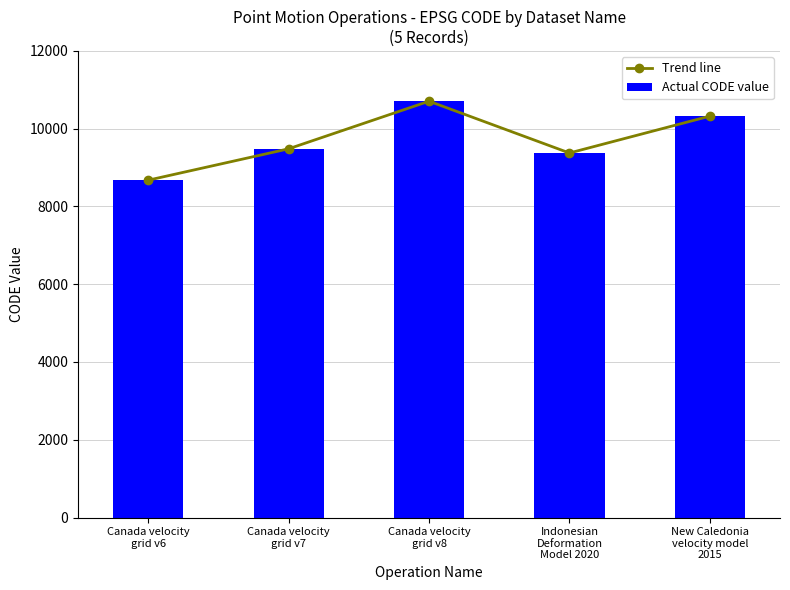

List the labels in order of Actual CODE value value, largest first.

Canada velocity
grid v8, New Caledonia
velocity model
2015, Canada velocity
grid v7, Indonesian
Deformation
Model 2020, Canada velocity
grid v6